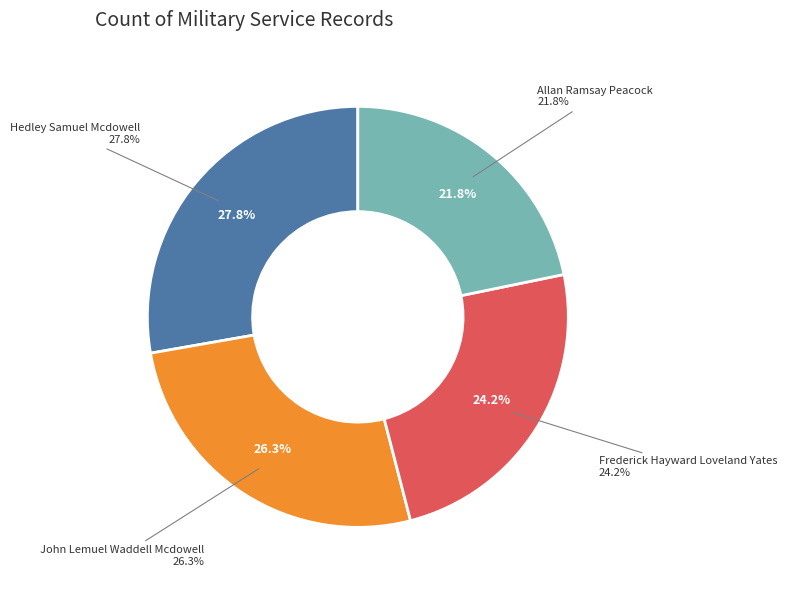

Rank the categories by value from highest to lowest.

Hedley Samuel Mcdowell, John Lemuel Waddell Mcdowell, Frederick Hayward Loveland Yates, Allan Ramsay Peacock